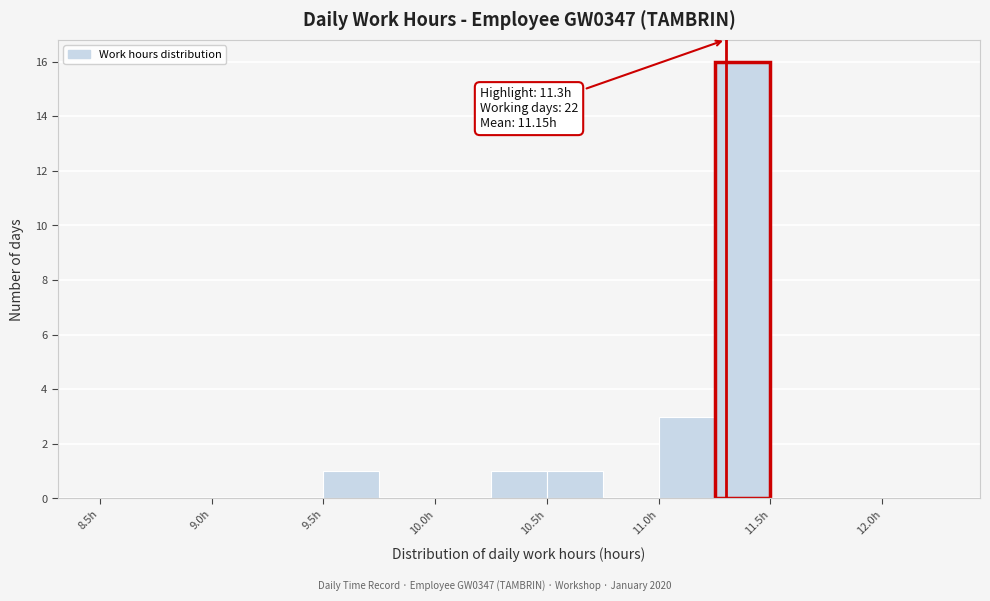

Over which range of the x-axis is the bar tallest?

11.25 to 11.50